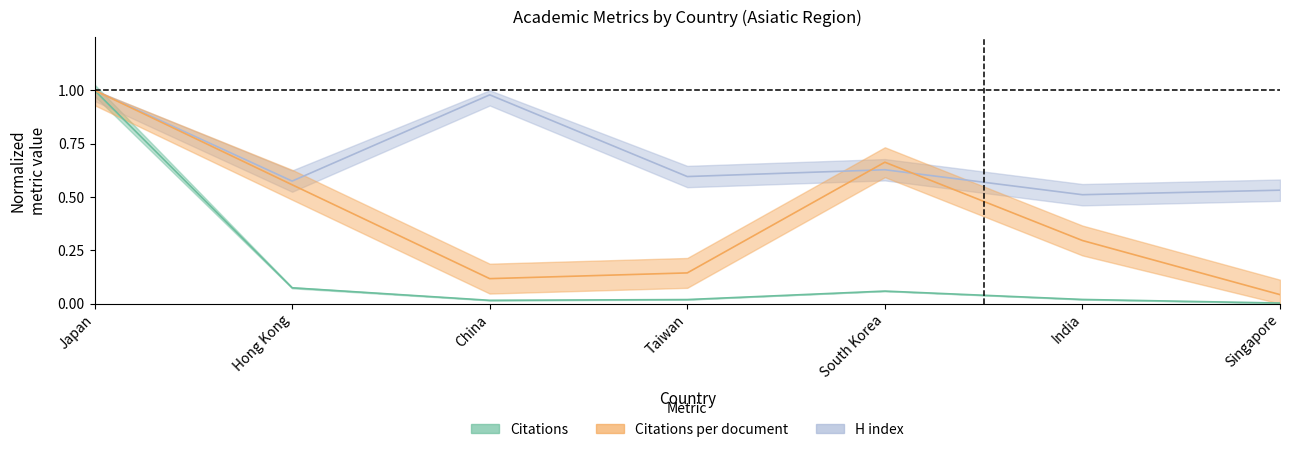

List the series in order of their peak value, highest first.

Citations, H index, Citations per document